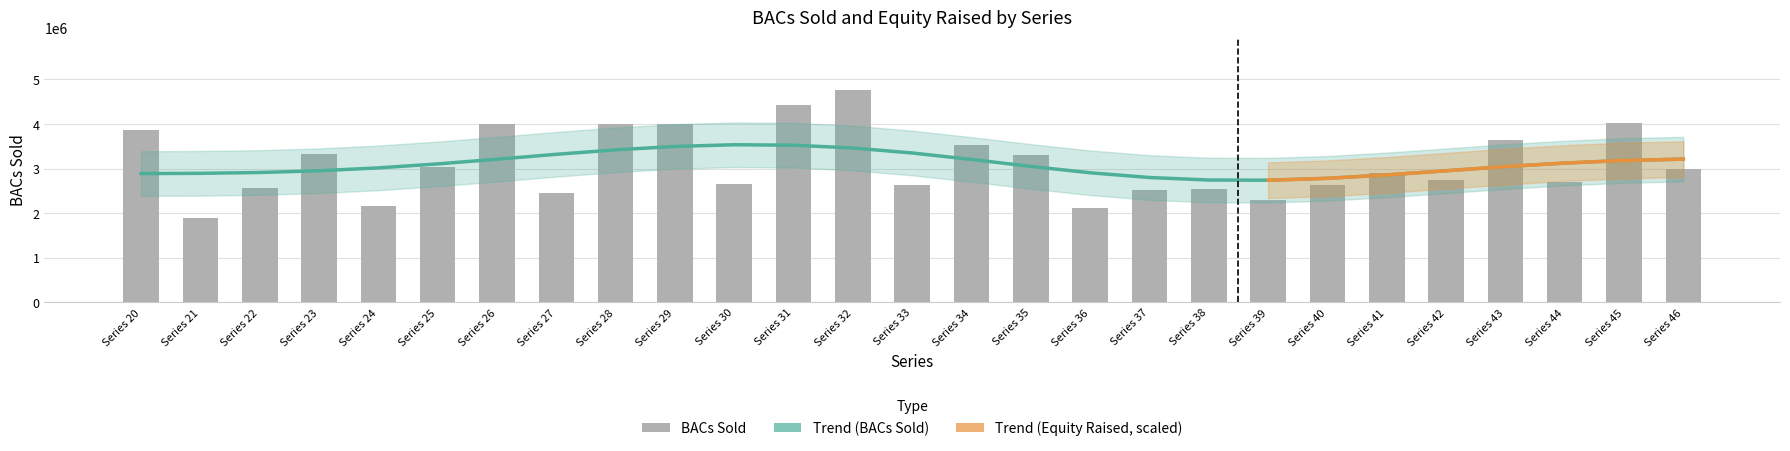

Rank the categories by value from lowest to highest.

Series 21, Series 36, Series 24, Series 39, Series 27, Series 37, Series 38, Series 22, Series 40, Series 33, Series 30, Series 44, Series 42, Series 41, Series 46, Series 25, Series 35, Series 23, Series 34, Series 43, Series 20, Series 29, Series 26, Series 28, Series 45, Series 31, Series 32